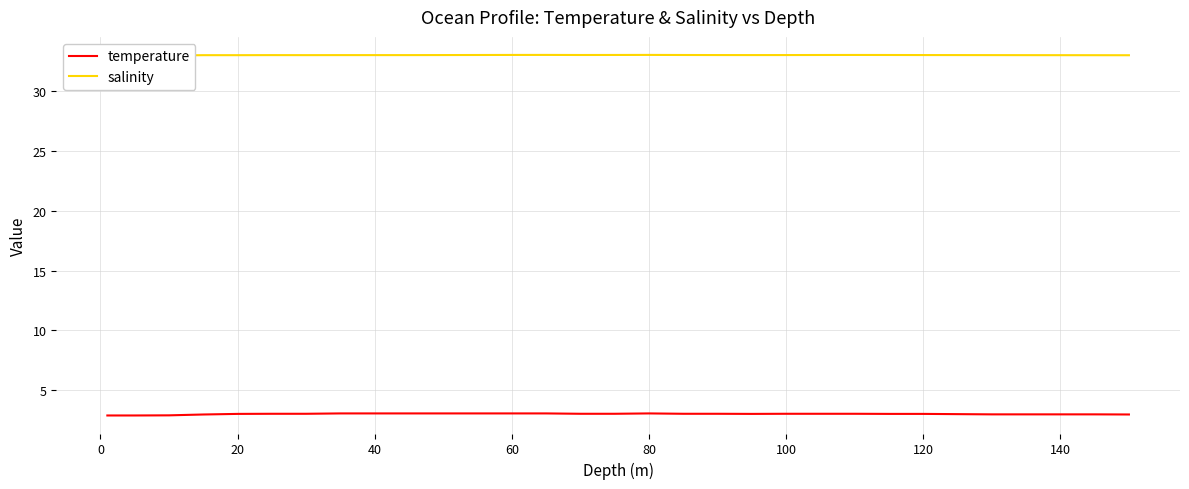

True or false: temperature has a value of 1.0 at 80.

False